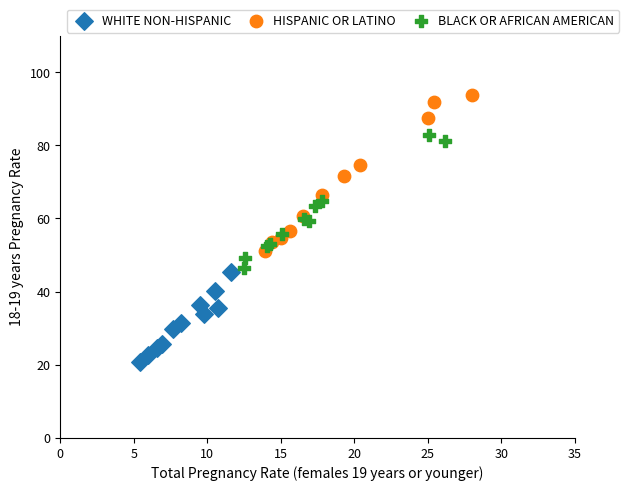

Which series has the largest Y range (max minus min)?

HISPANIC OR LATINO